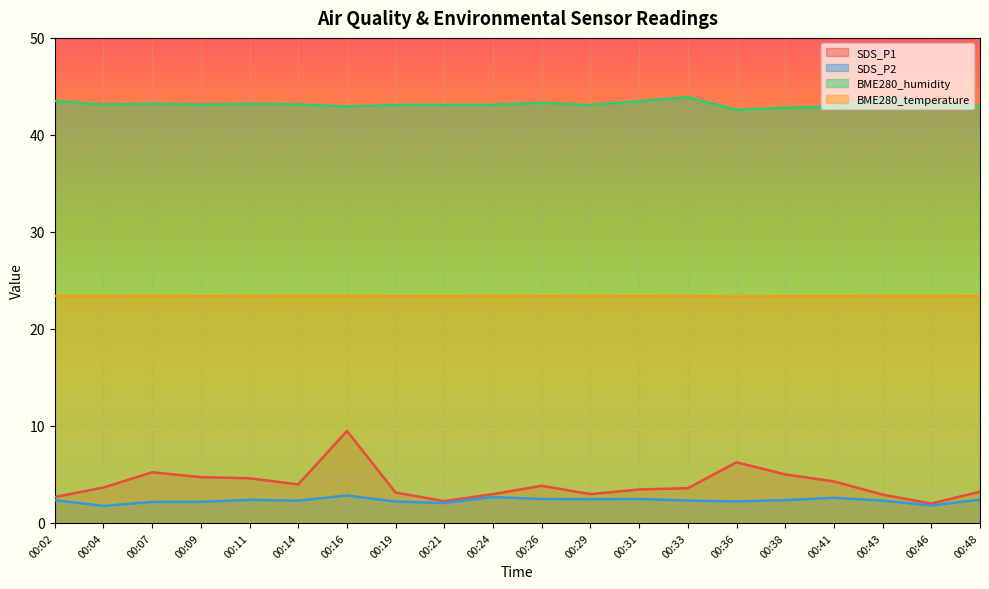

At which category does SDS_P1 reach its first local peak?

00:07